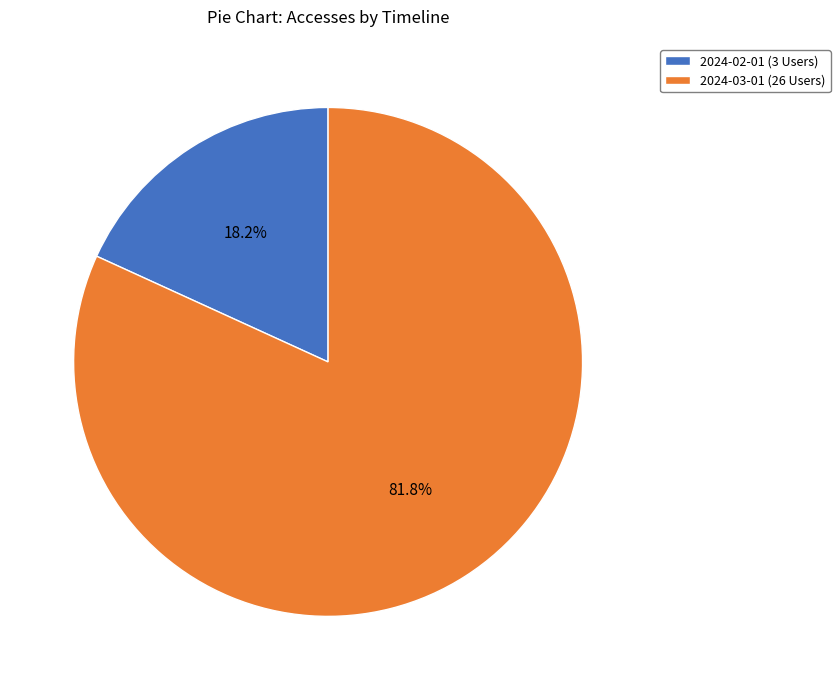

Rank the categories by value from lowest to highest.

2024-02-01 (3 Users), 2024-03-01 (26 Users)